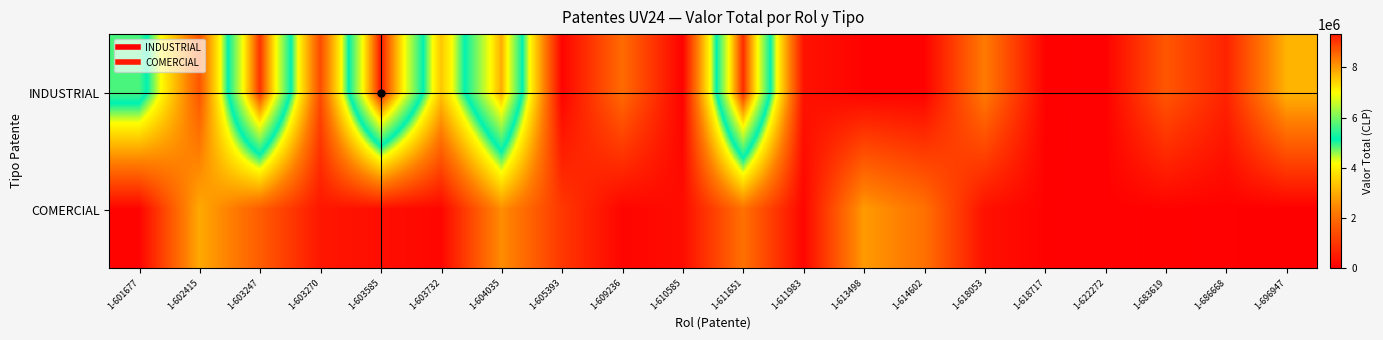

Which series has the largest total across all categories?

INDUSTRIAL